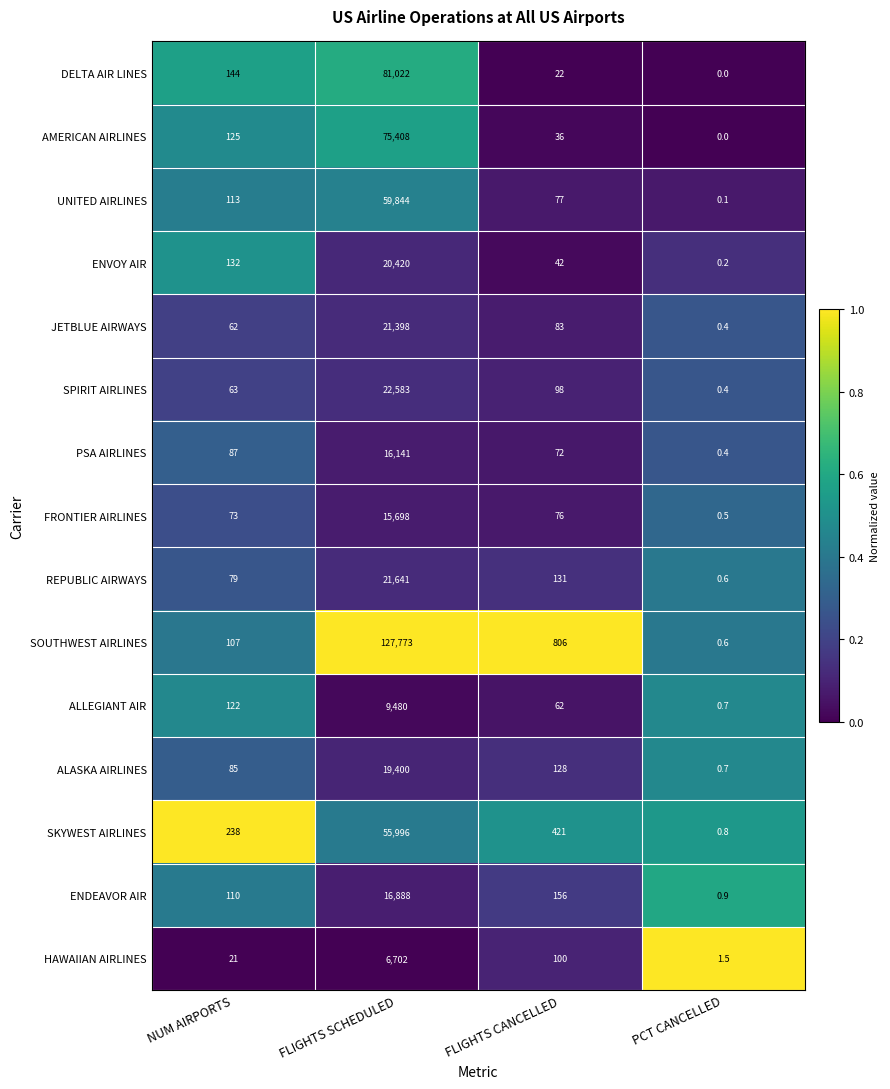

True or false: JETBLUE AIRWAYS has a value of 62.0 at NUM AIRPORTS.

True